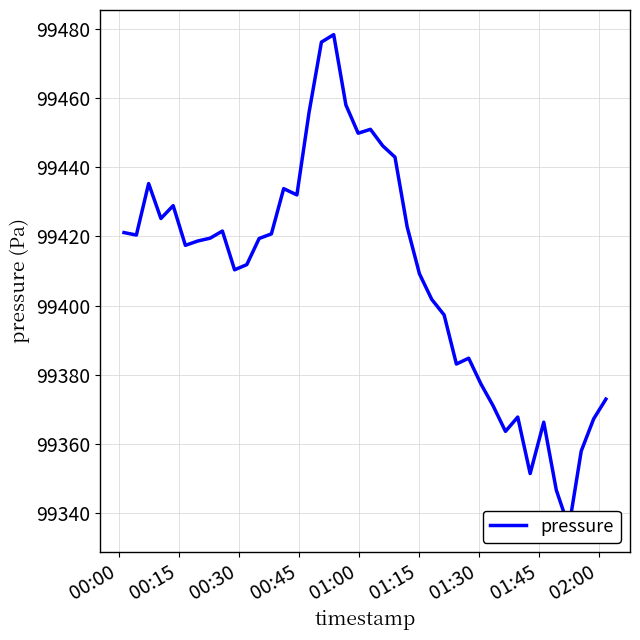

The chart shows a value of 157767.5 at 34. True or false?

False